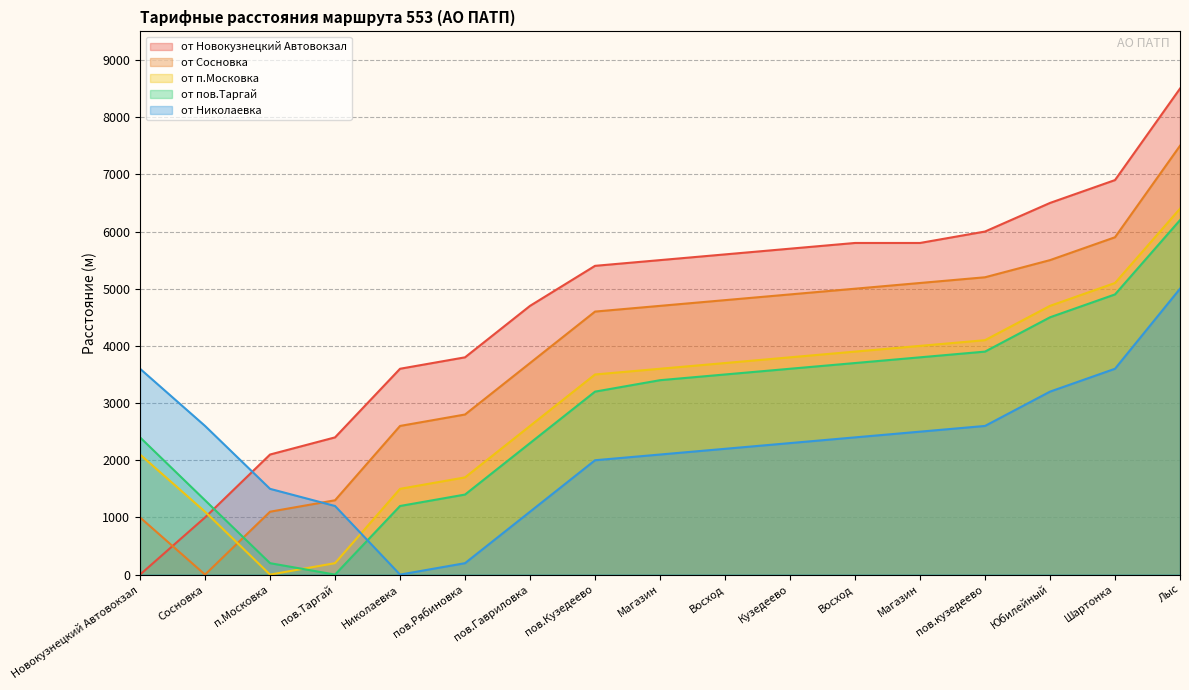

How many lines are shown in the chart?

5